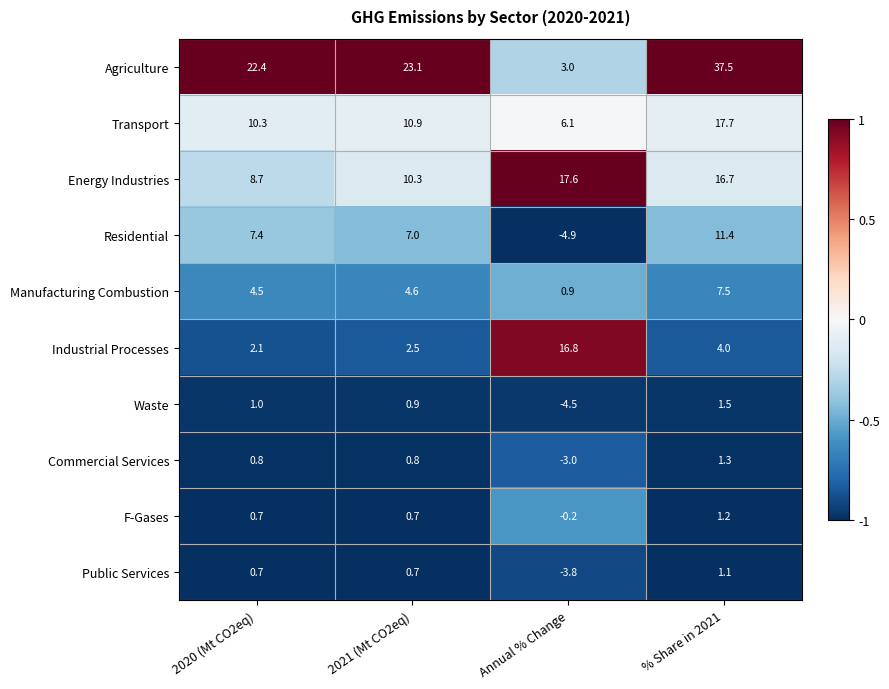

True or false: Energy Industries has a value of 17.6 at Annual % Change.

True